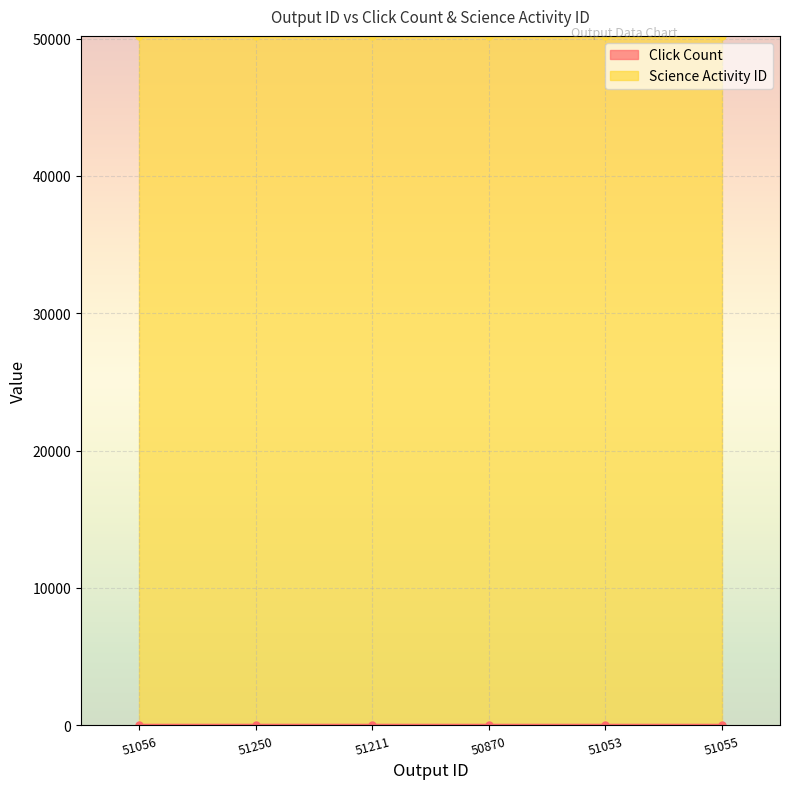

Does the chart display data point markers on the line(s)?

Yes